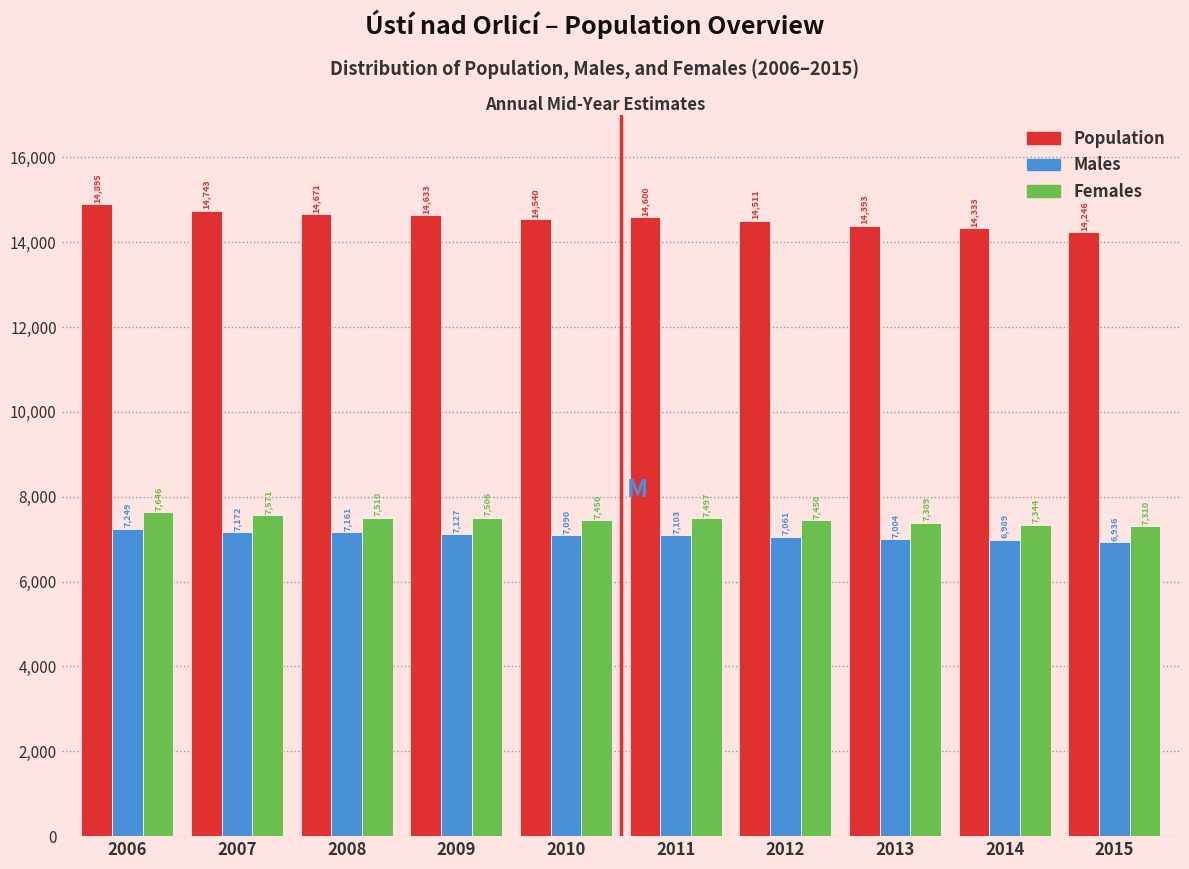

Reading left to right, transcribe all the data shown in this chart.

Population: 2006=14895	2007=14743	2008=14671	2009=14633	2010=14540	2011=14600	2012=14511	2013=14393	2014=14333	2015=14246
Males: 2006=7249	2007=7172	2008=7161	2009=7127	2010=7090	2011=7103	2012=7061	2013=7004	2014=6989	2015=6936
Females: 2006=7646	2007=7571	2008=7510	2009=7506	2010=7450	2011=7497	2012=7450	2013=7389	2014=7344	2015=7310